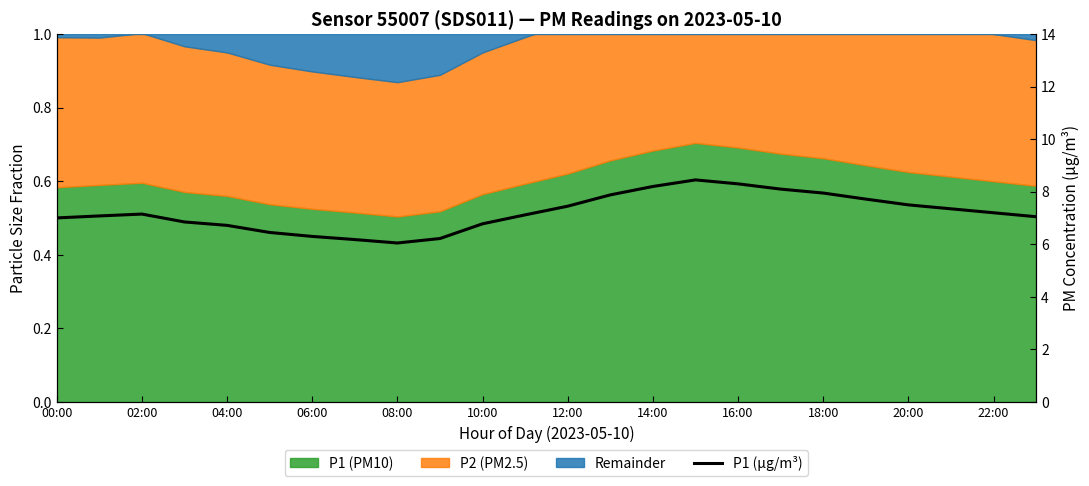

Read the value at 14:00.

8.2